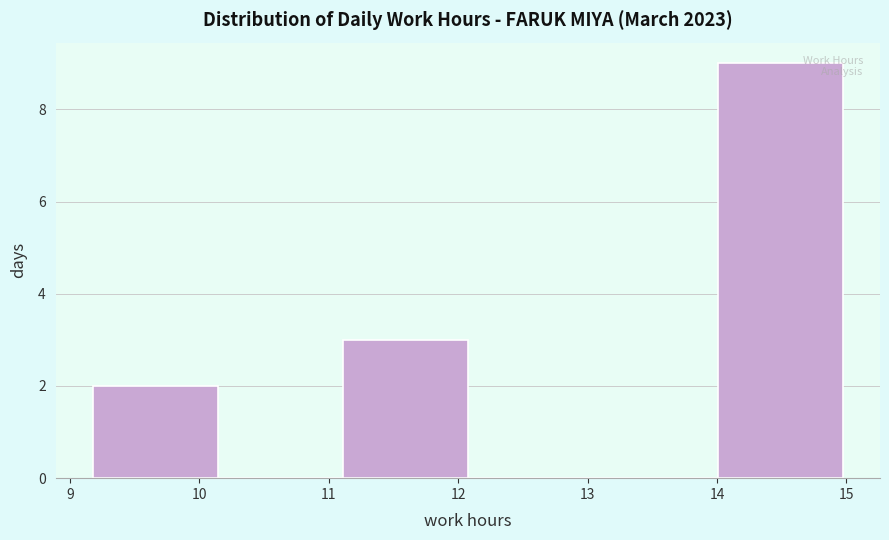

Which range on the x-axis has the tallest bar?

14.0 to 15.0